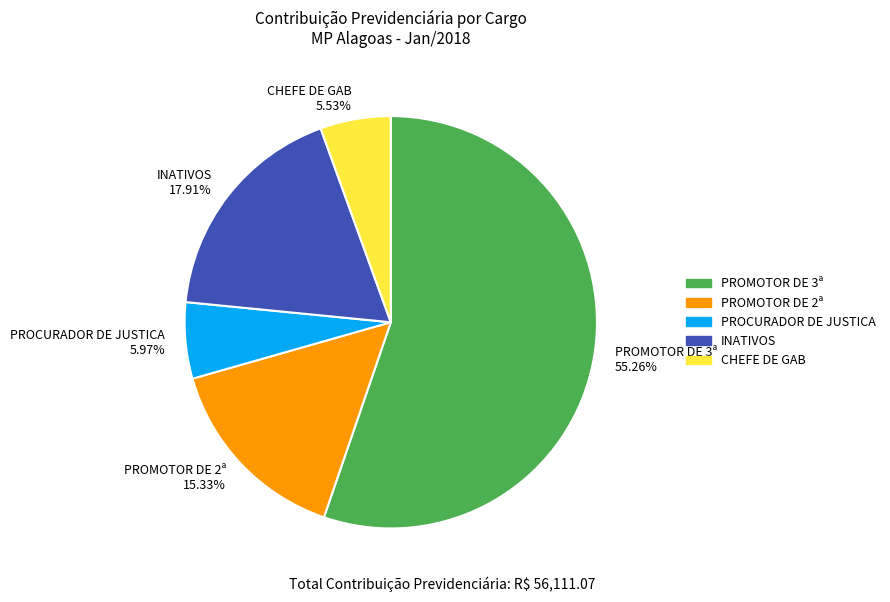

Which slice is the largest?

PROMOTOR DE 3ª 55.26%